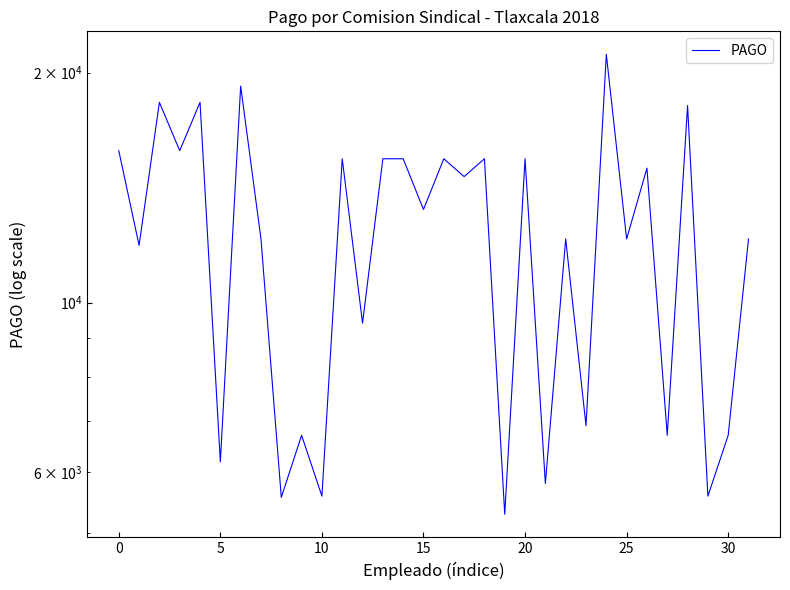

How many data points does each series have?

32